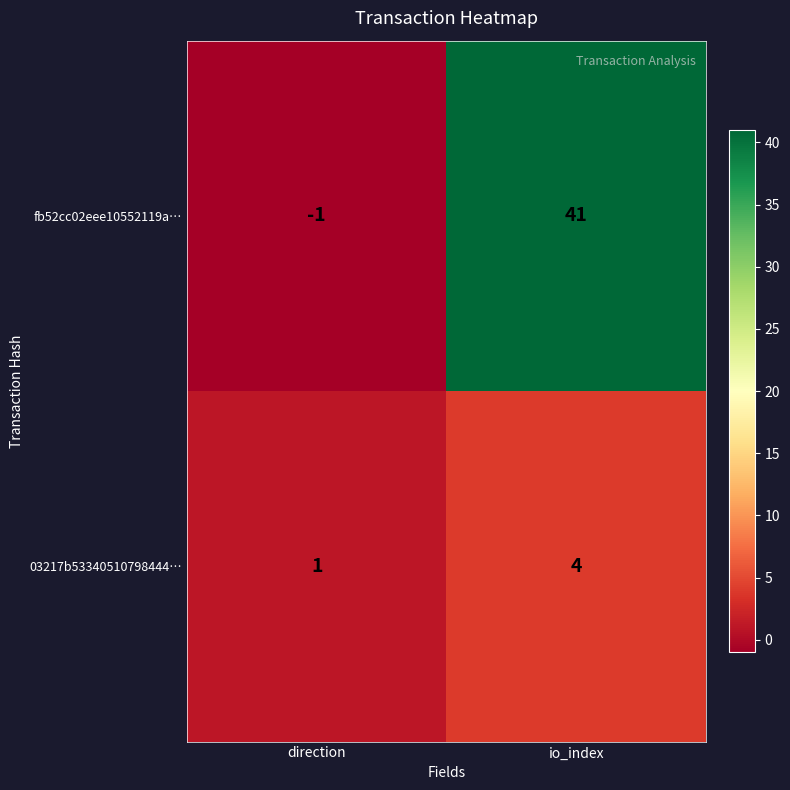

At which label is fb52cc02eee10552119a… closest to 20?

direction